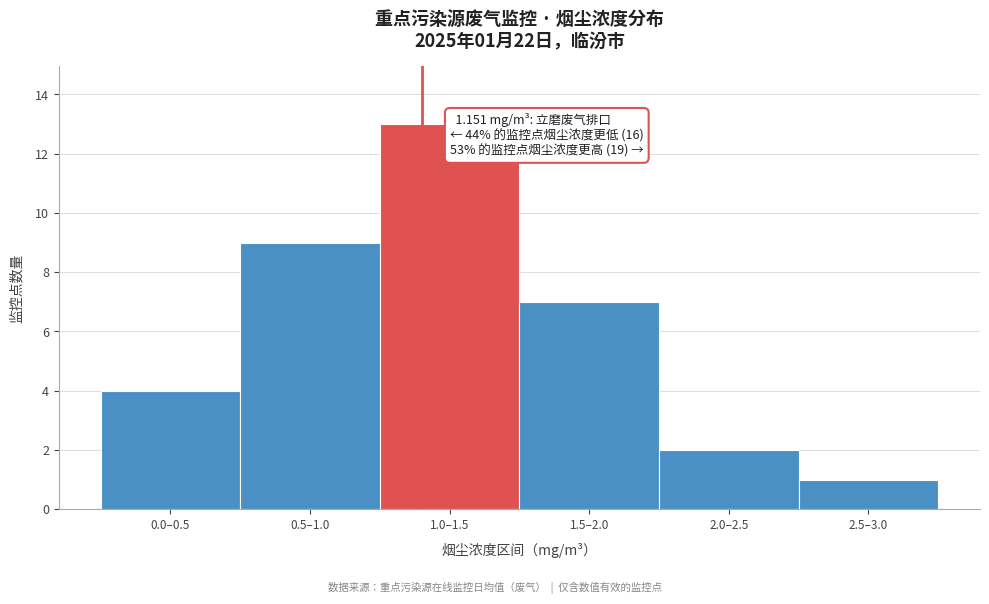

Reading left to right, extract all data points from this chart.

4	9	13	7	2	1